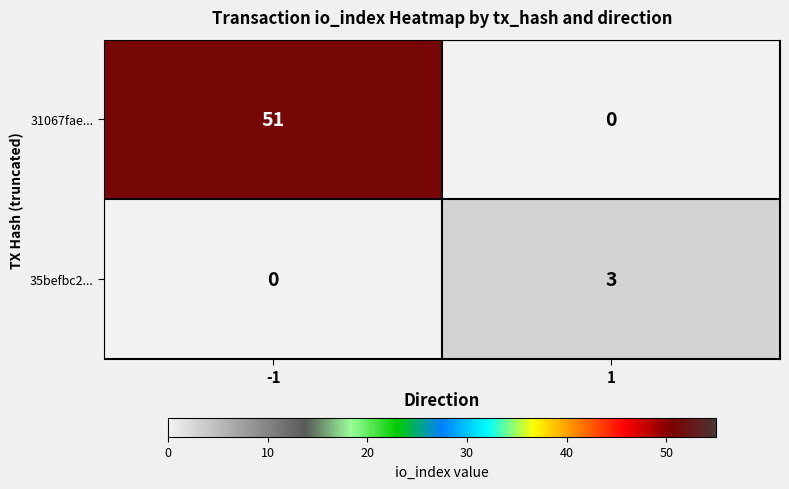

Which series changed the most between -1 and 1?

31067fae...